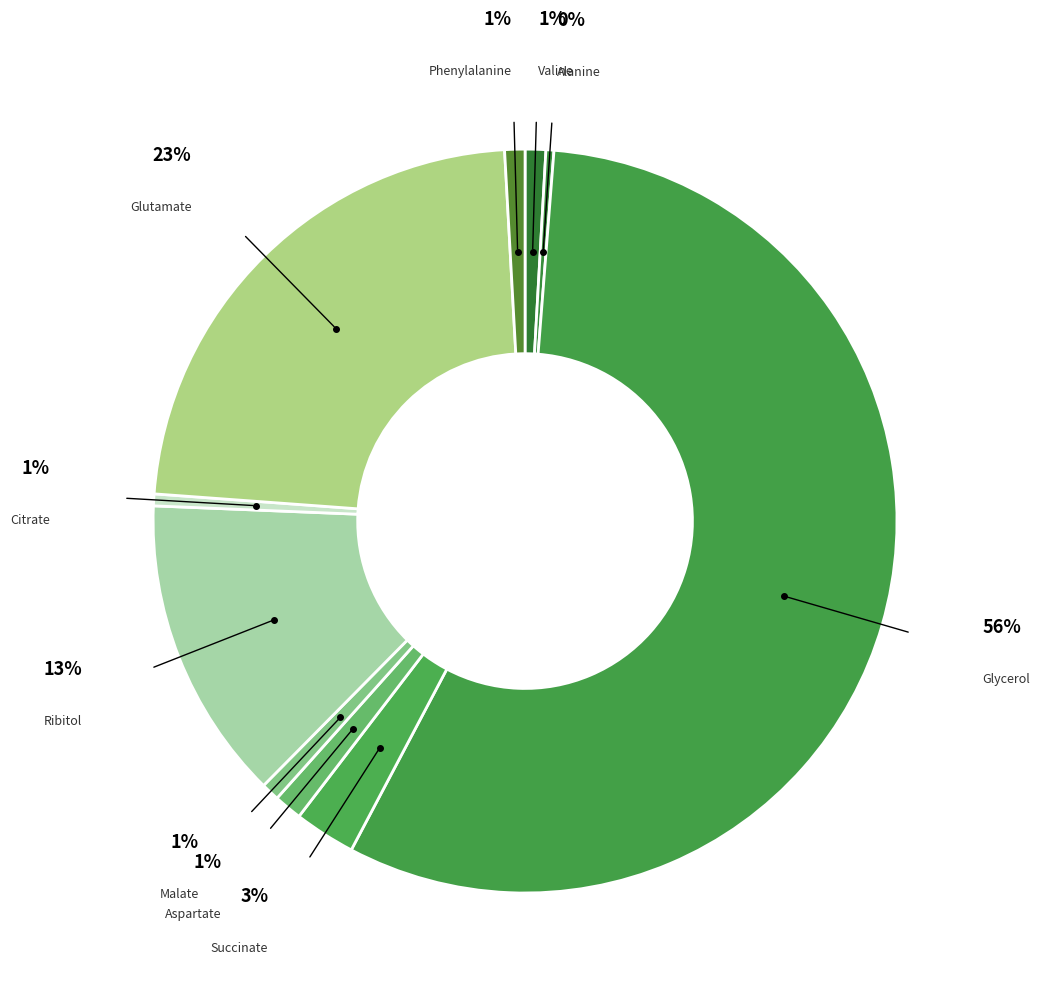

Which slice is the smallest?

Alanine